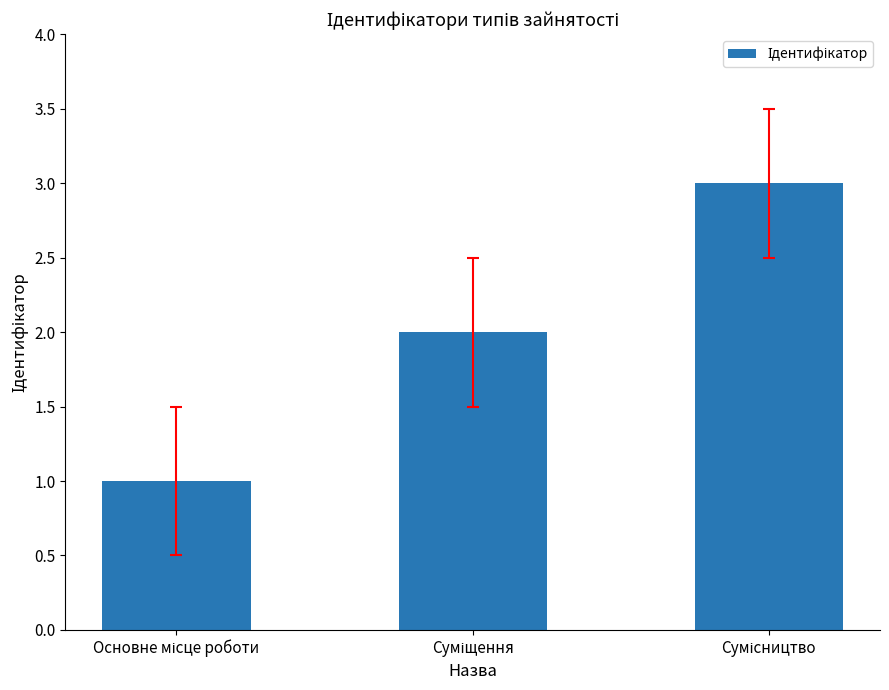

What is the smallest value displayed?

1